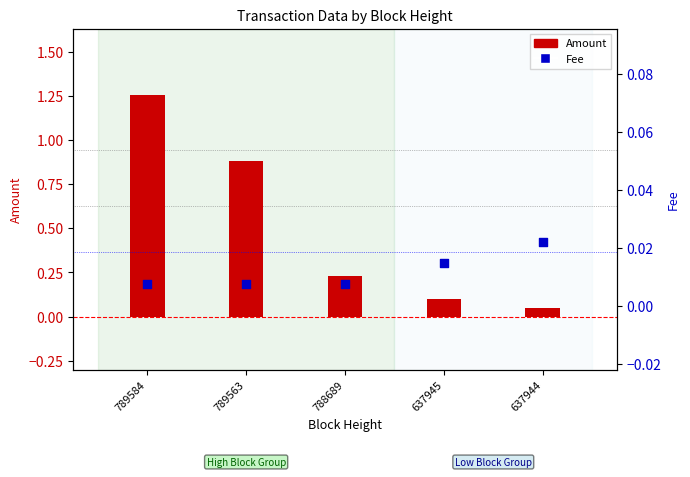

Is the value of Amount at 788689 greater than the value of Fee at 789584?

Yes